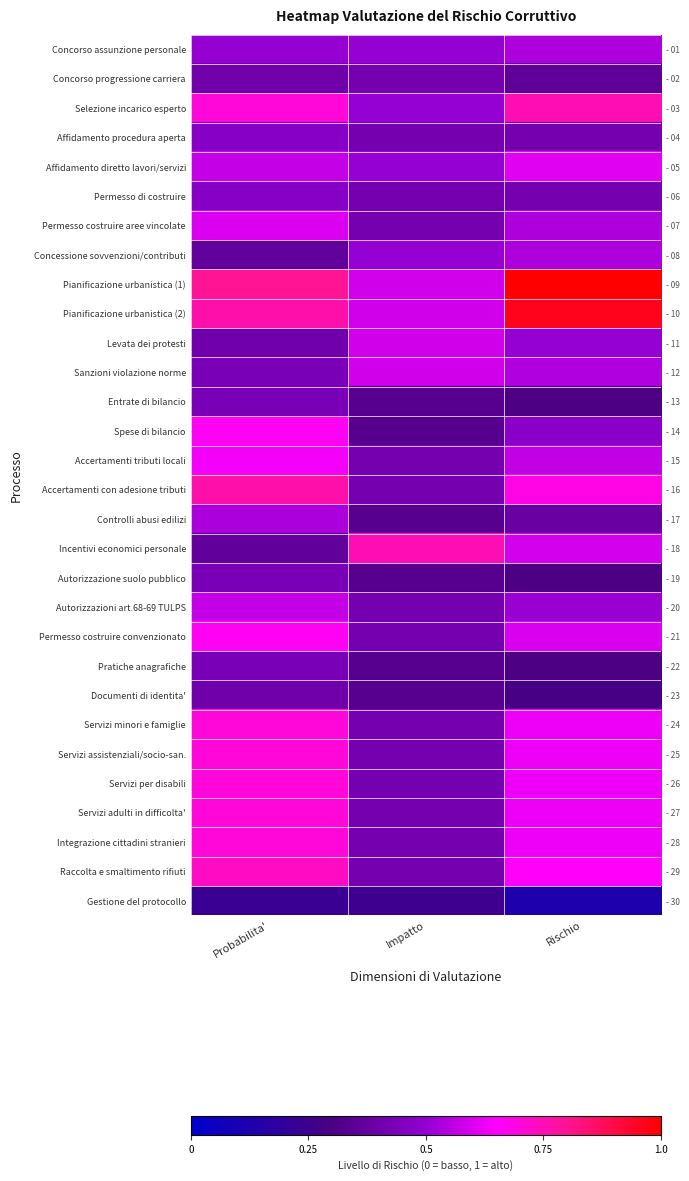

Is the value of Spese di bilancio at Impatto greater than the value of Pianificazione urbanistica (1) at Probabilita'?

No